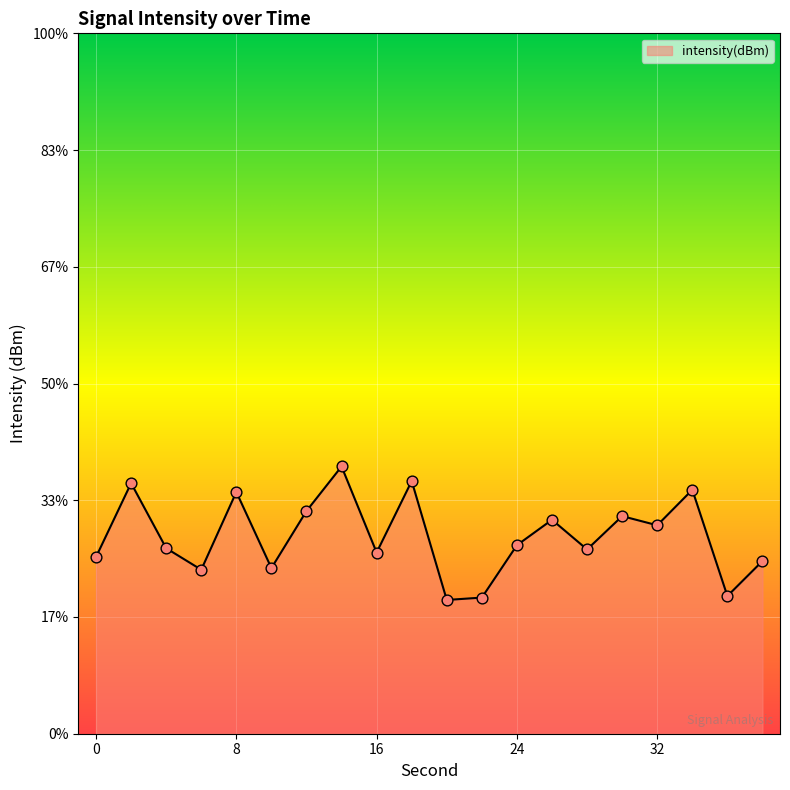

Which has a higher value, 22 or 12?

12